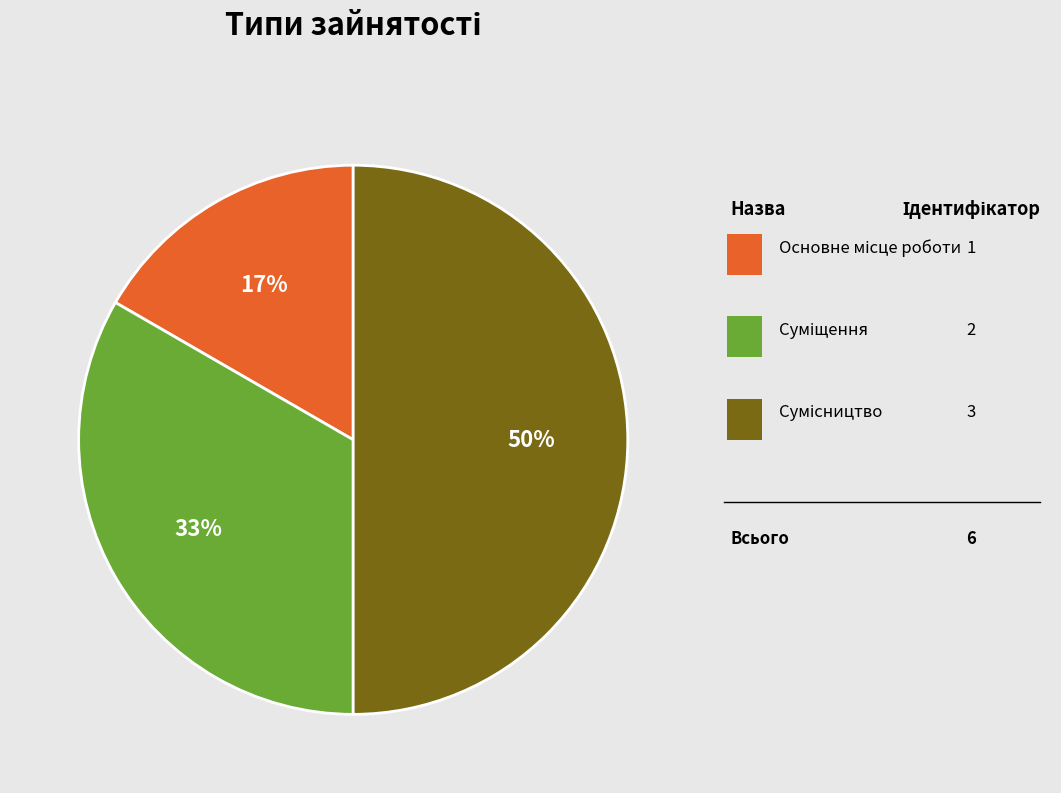

To the nearest percent, what is the difference between the largest and smallest slice percentages?

33%